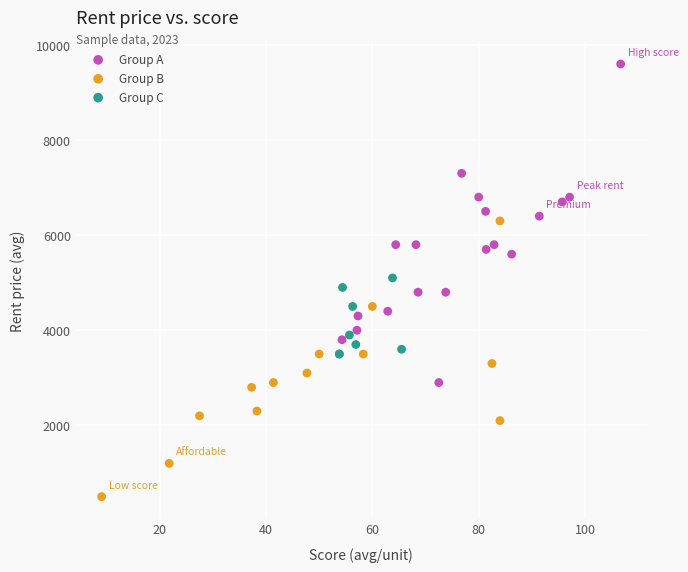

Which series reaches the minimum Y coordinate?

Group B